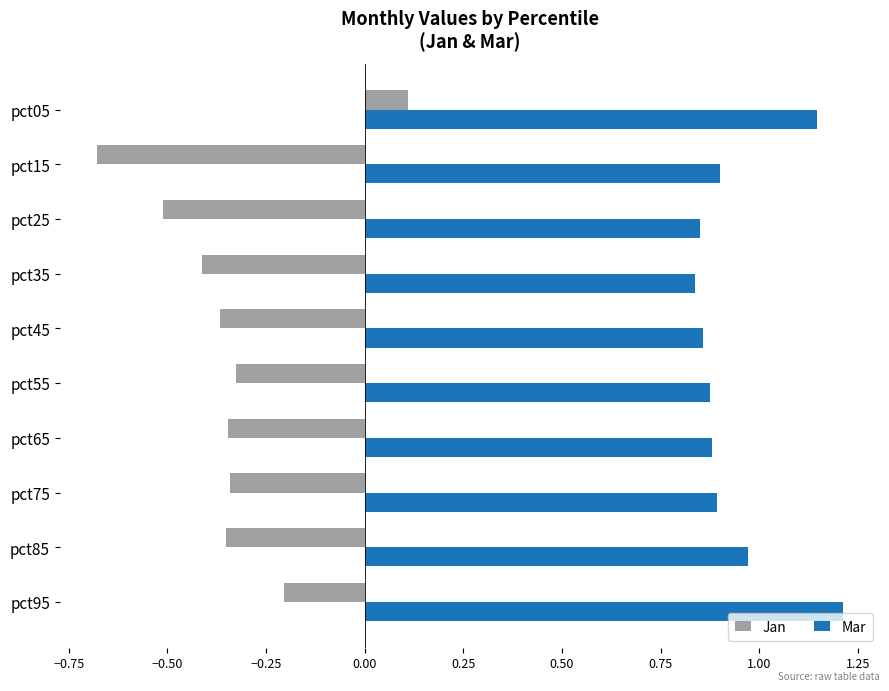

At which label does Jan reach its peak?

pct05